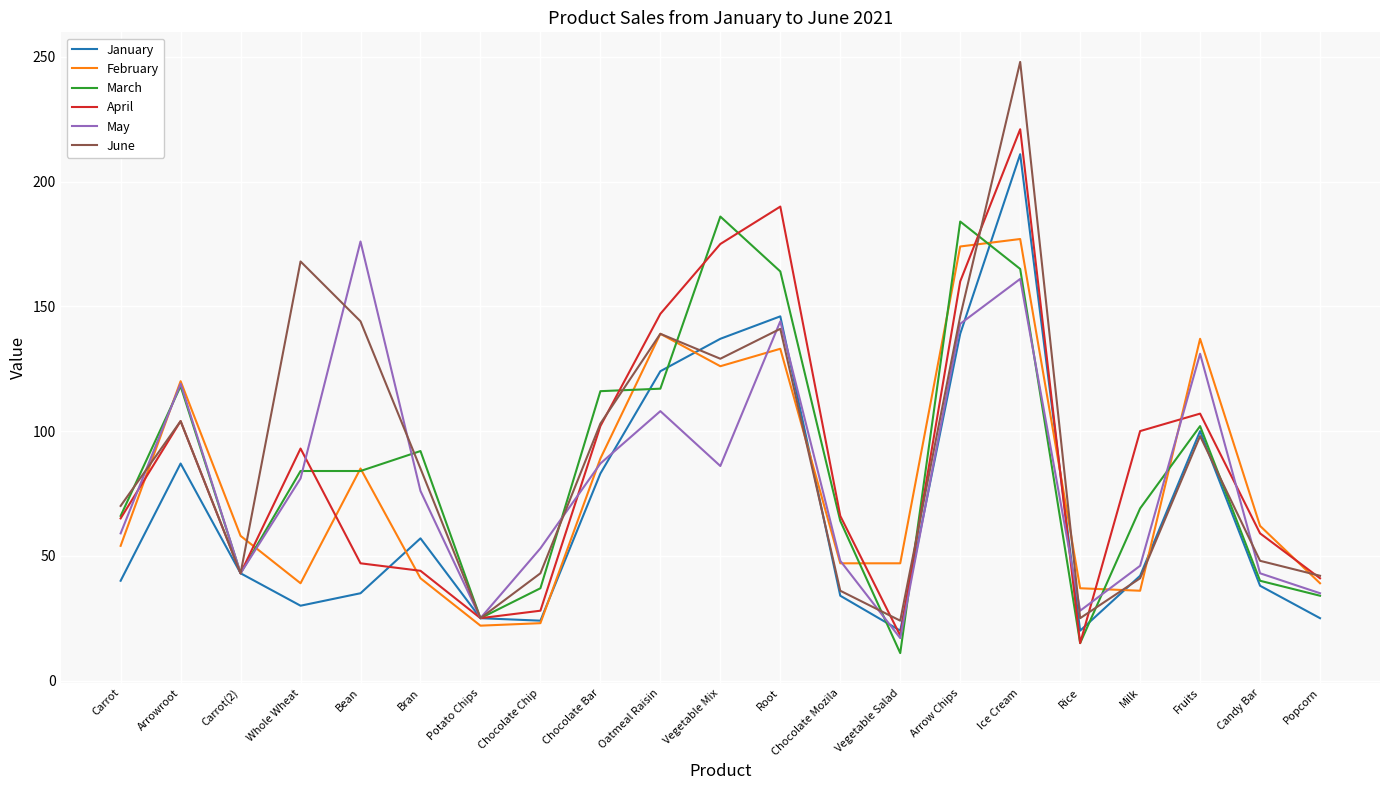

Which series has the largest range (max minus min)?

June